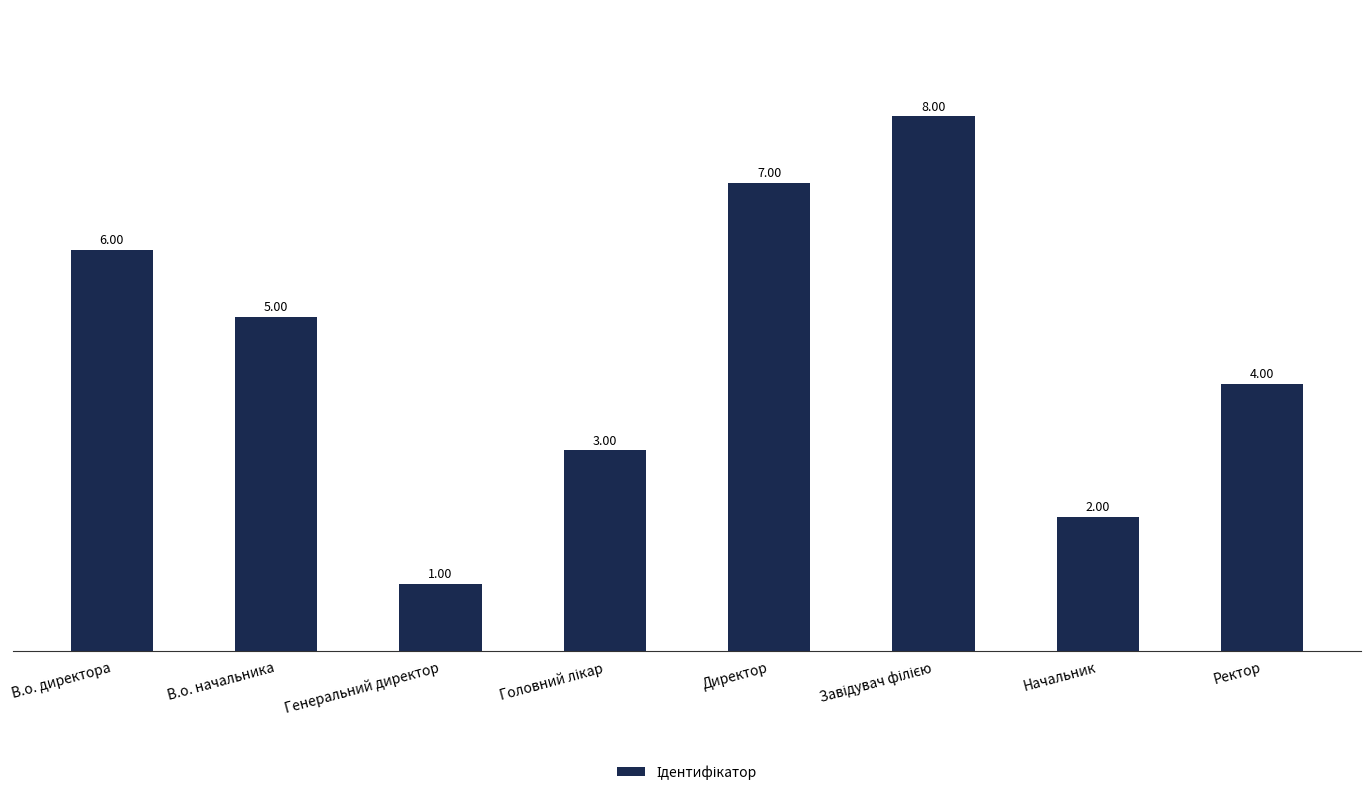

Between В.о. начальника and Начальник, which is larger?

В.о. начальника